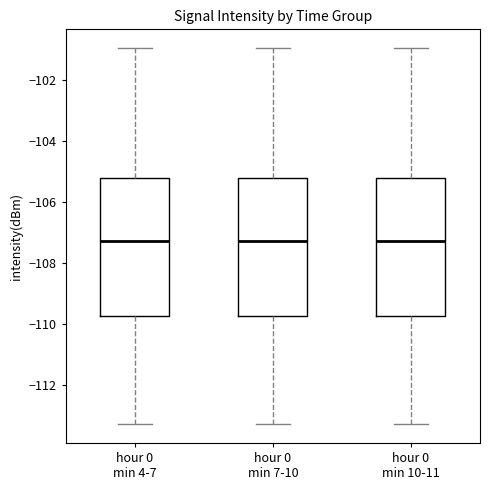

Reading left to right, transcribe this box plot: for each box, give where its median line is, the range the box spans, and where its two whiskers end, as read against the y-axis. The values are not printed on the chart, so give them approximately, as read against the axis.

hour 0 min 4-7: median -107.2, box -109.8 to -105.2, whiskers -113.2 to -101.0
hour 0 min 7-10: median -107.2, box -109.8 to -105.2, whiskers -113.2 to -101.0
hour 0 min 10-11: median -107.2, box -109.8 to -105.2, whiskers -113.2 to -101.0